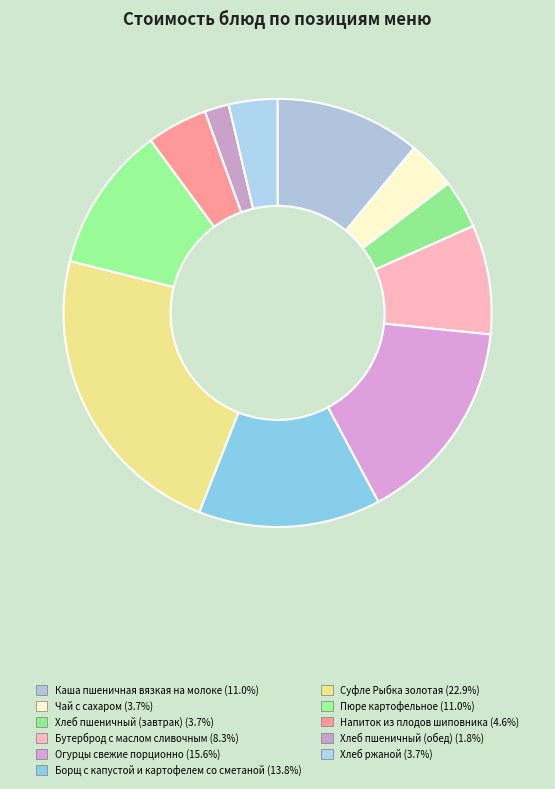

How many slices are in this pie chart?

11